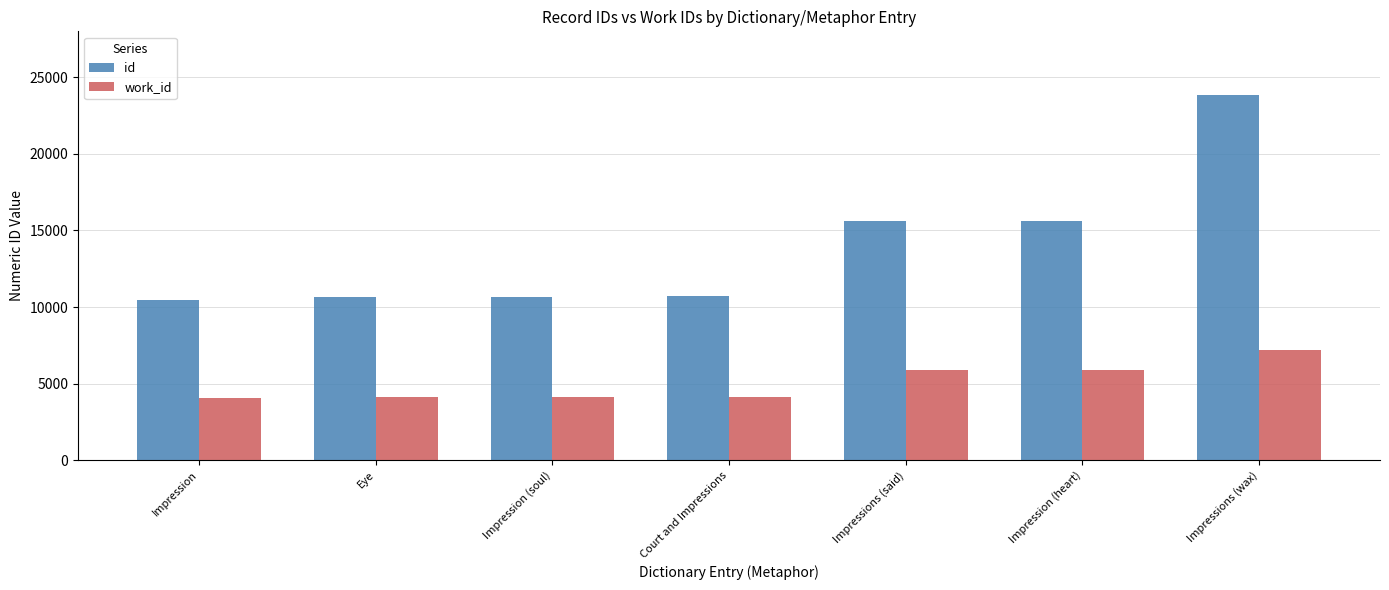

What value does the id series have at Court and Impressions?

10698